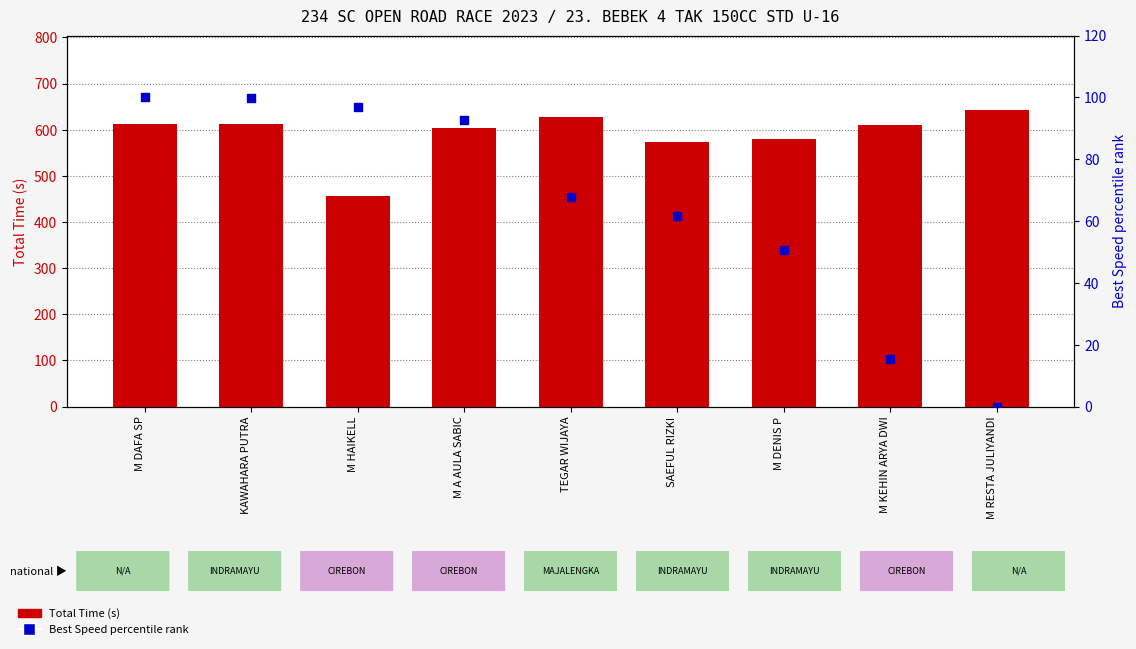

What are all the series names shown in the legend?

Total Time (s), Best Speed percentile rank